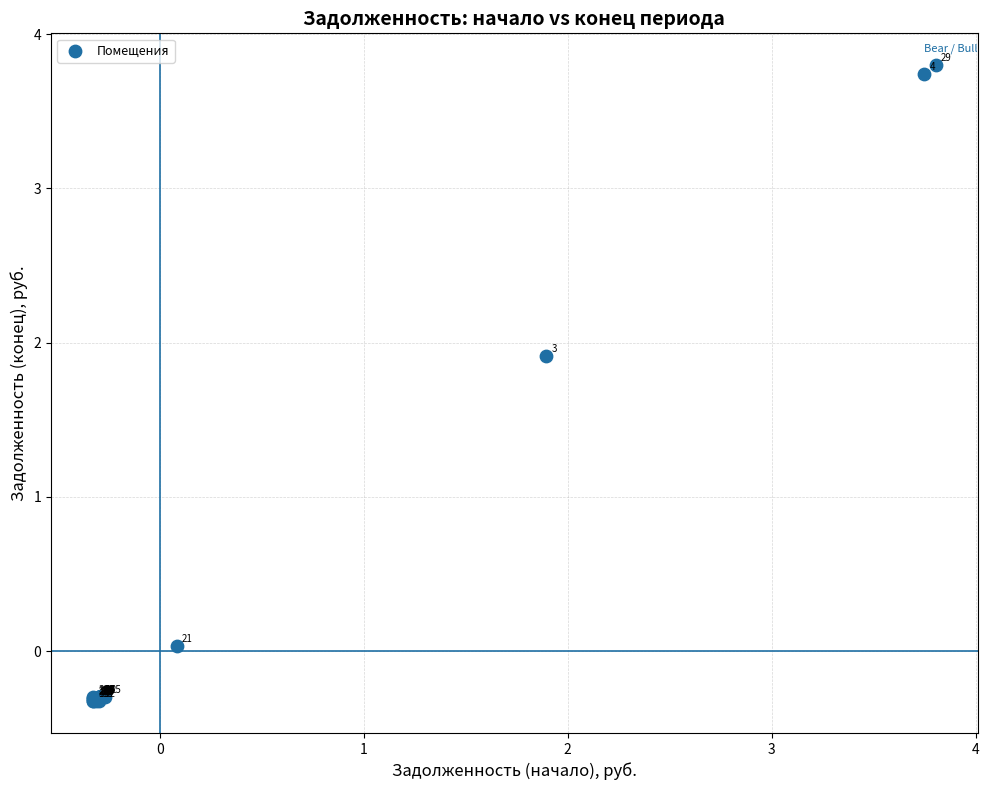

What Y value in the scatter plot is closest to 1?

1.9